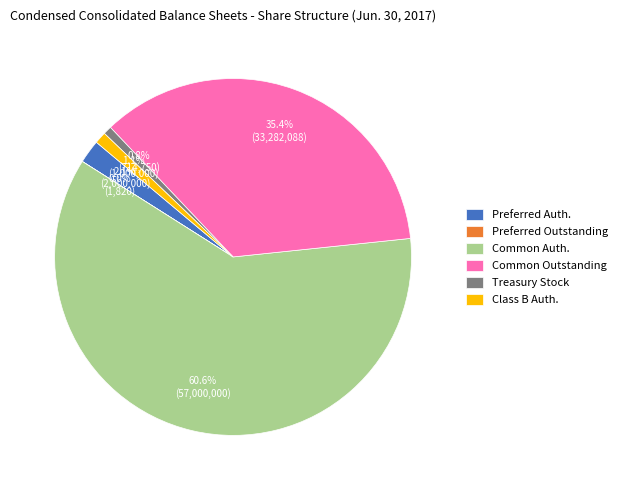

Between Preferred Auth. and Common Outstanding, which is larger?

Common Outstanding